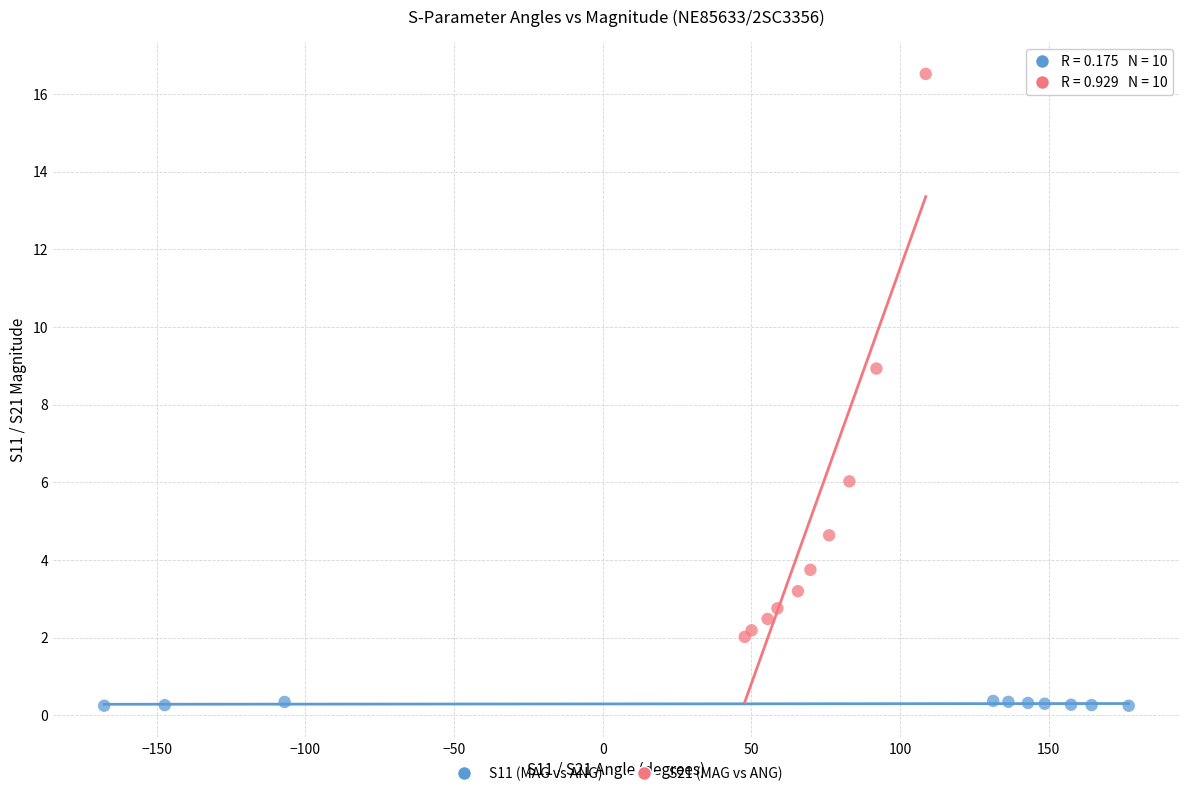

Which series contains the highest Y value?

S21 (MAG vs ANG)